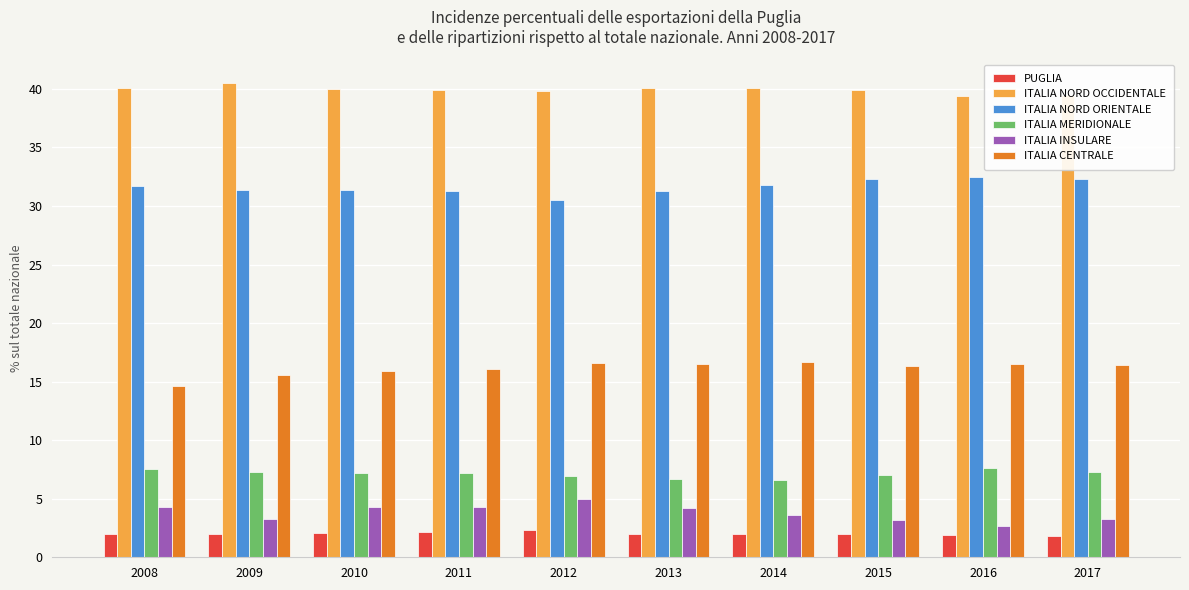

What is the spread (max minus min) of values at 2016?

37.5